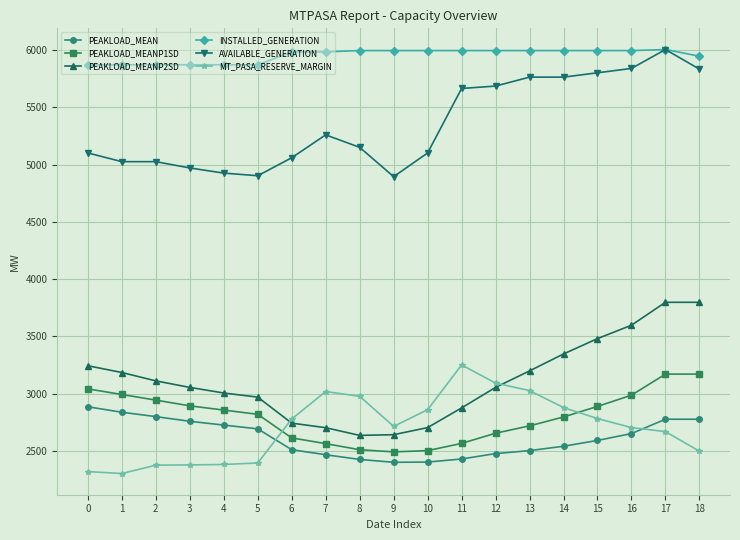

True or false: MT_PASA_RESERVE_MARGIN has more than 1 points higher than both neighbors.

True